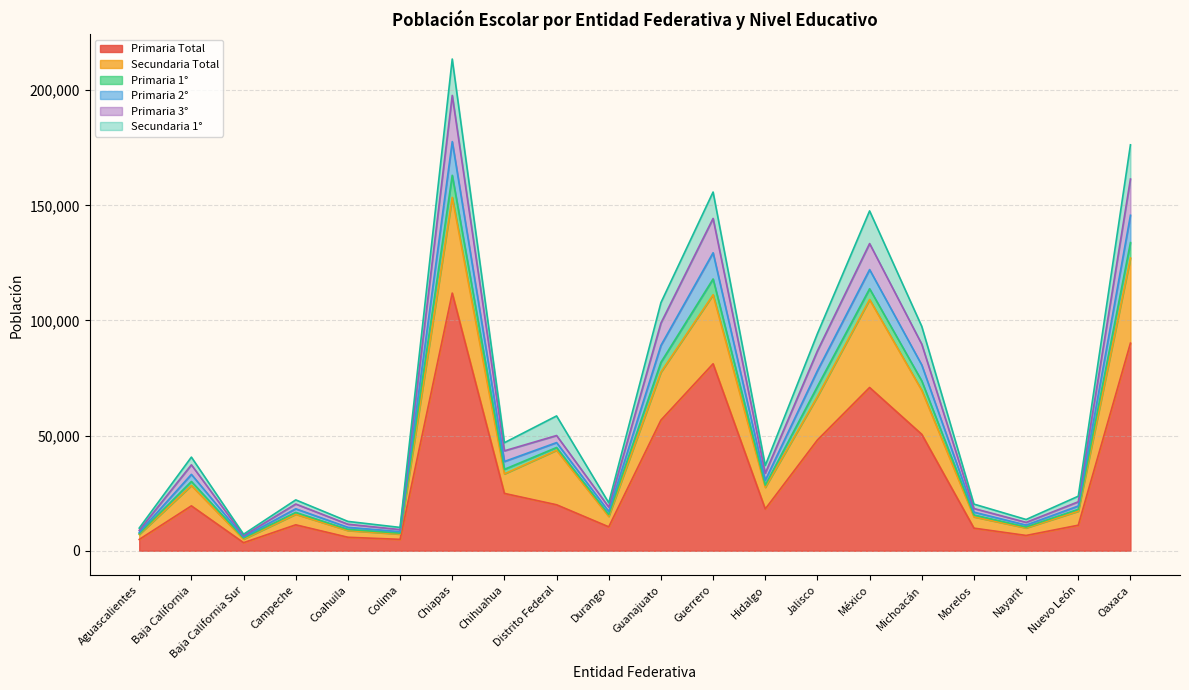

At which category is the sum across all series the highest?

Chiapas